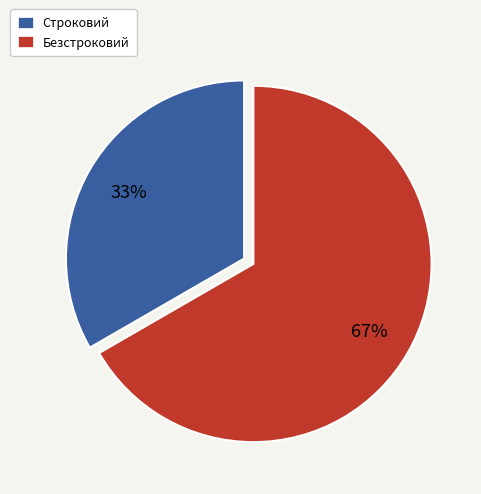

Is it true that Безстроковий is 67% of the pie?

True